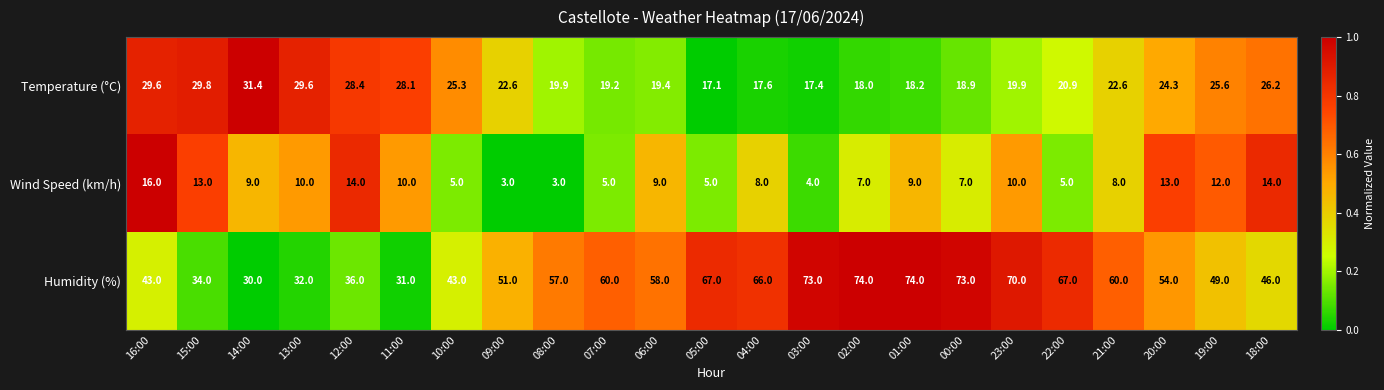

How many data points does each series have?

23